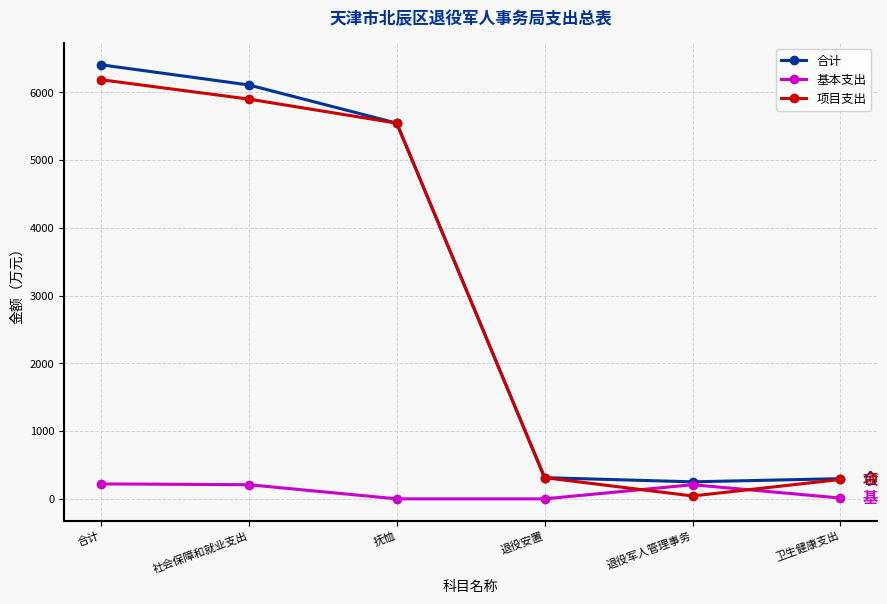

What is the difference between the second highest and minimum values in the 项目支出 series?

5857.0